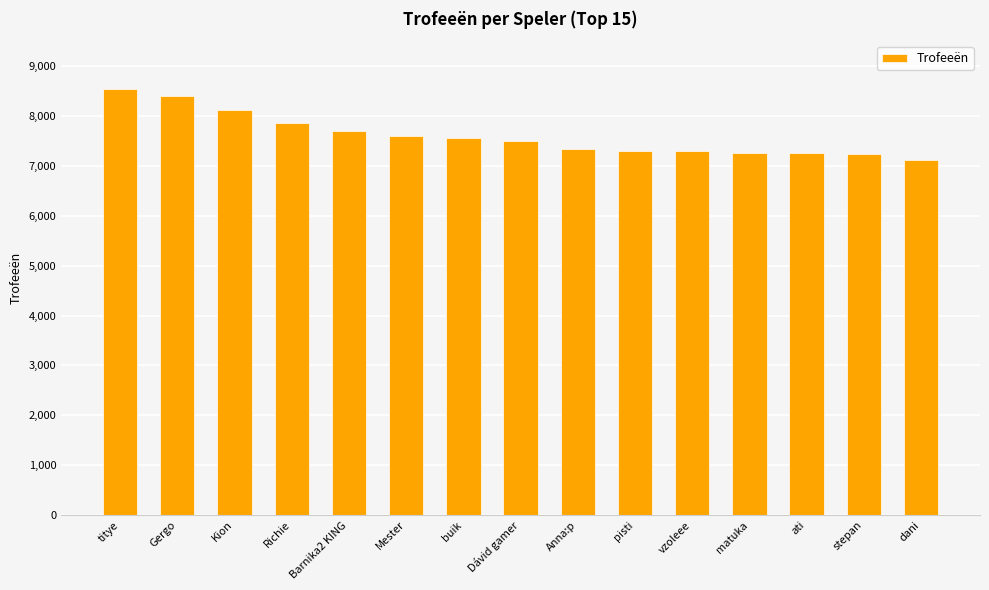

Approximately how many times larger is the value at Anna:p compared to buik?

1.0